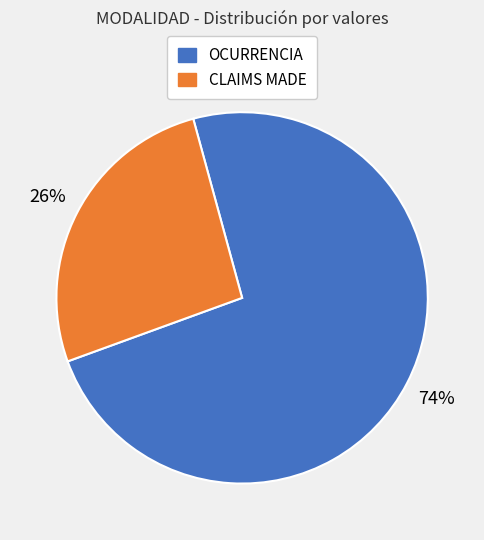

Count the number of slices in the pie.

2